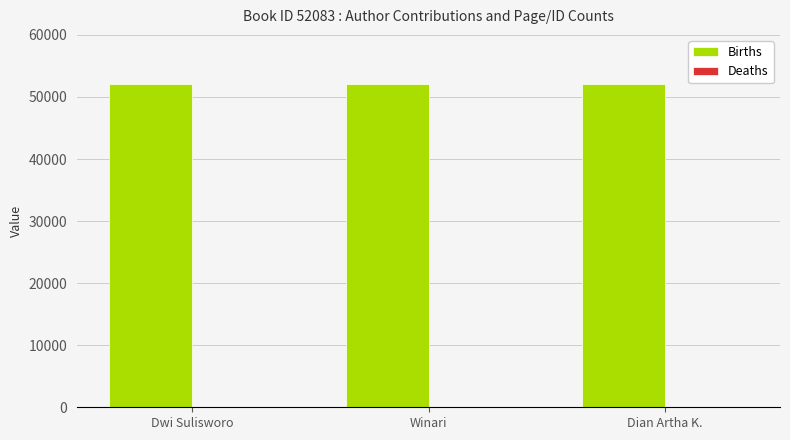

Which series has the largest total across all categories?

Births